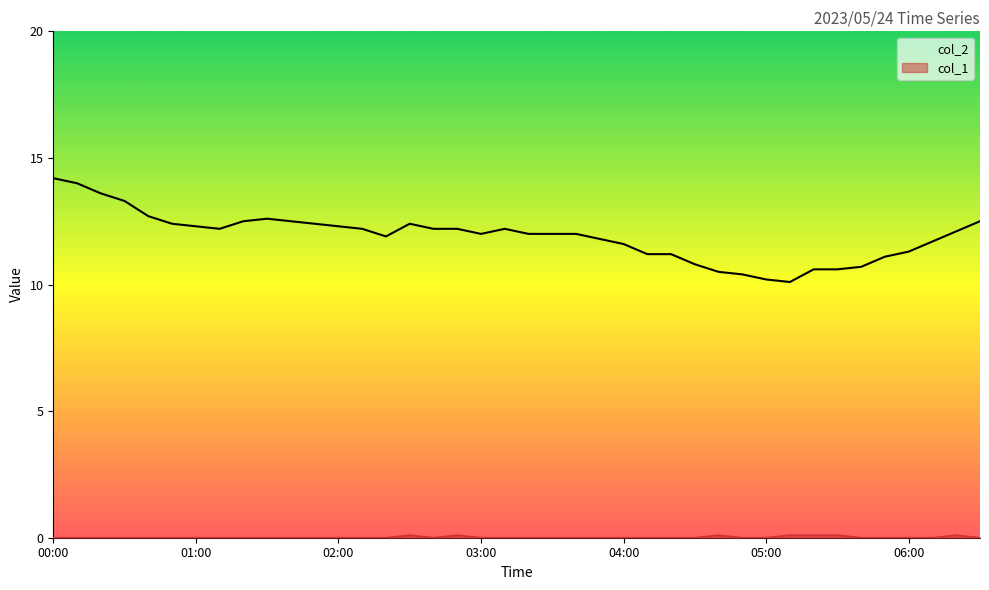

Is the value of col_1 at 23 greater than the value of col_2 at 00:00?

No